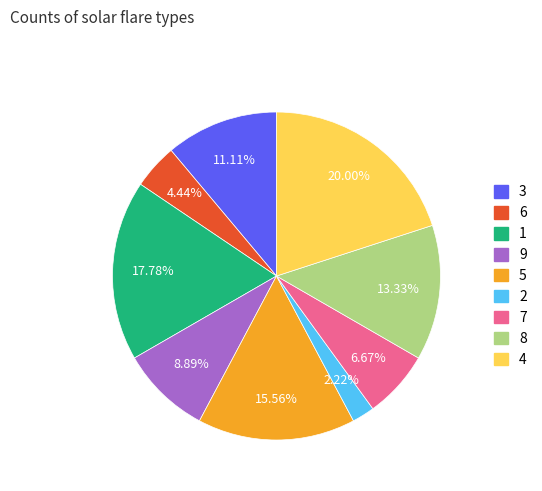

Is it true that 6 is 4% of the pie?

True